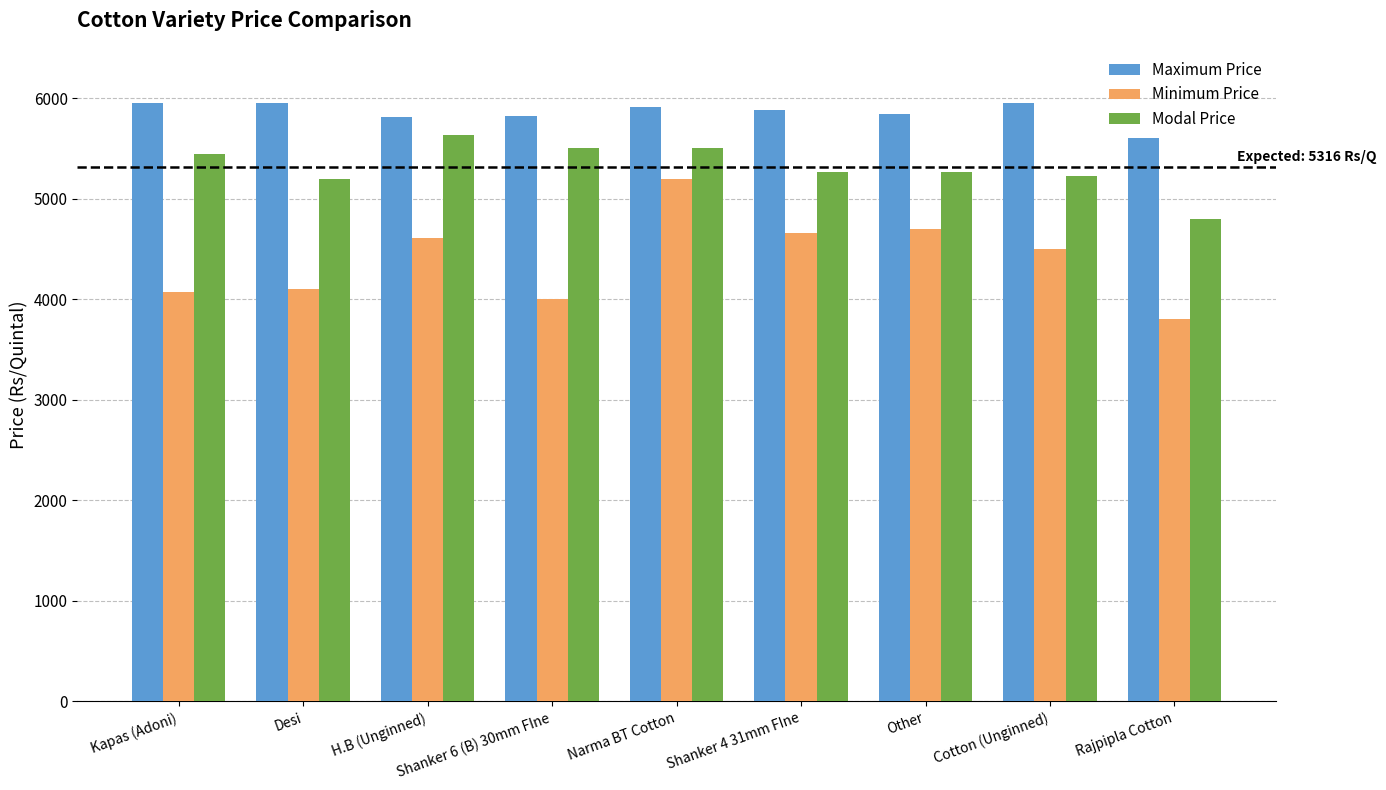

Which series has the widest spread of values?

Minimum Price